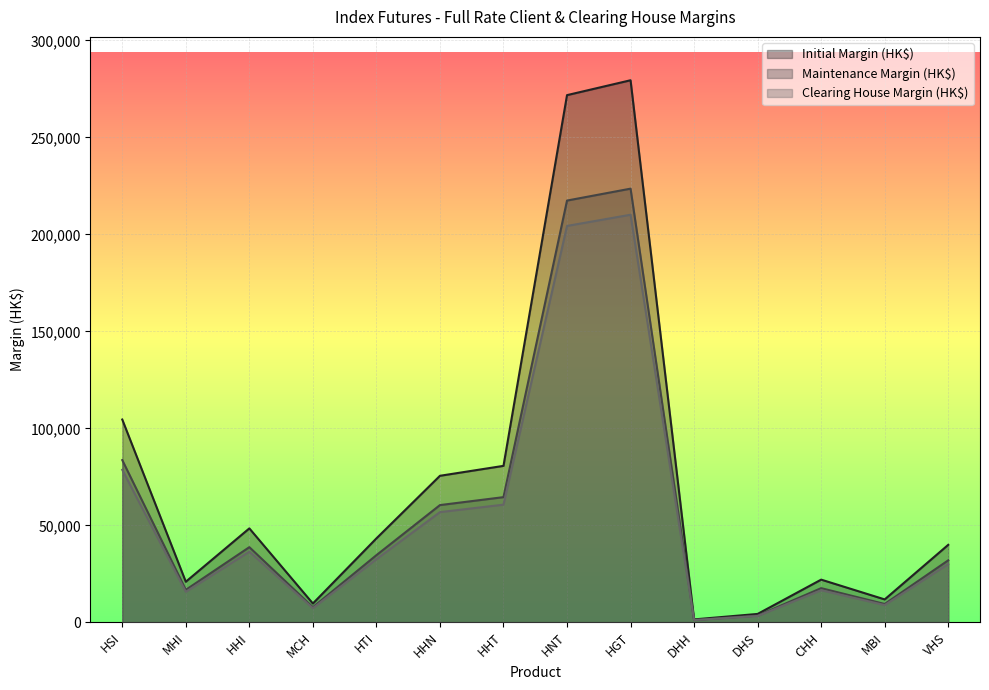

At which category is the sum across all series the highest?

HGT